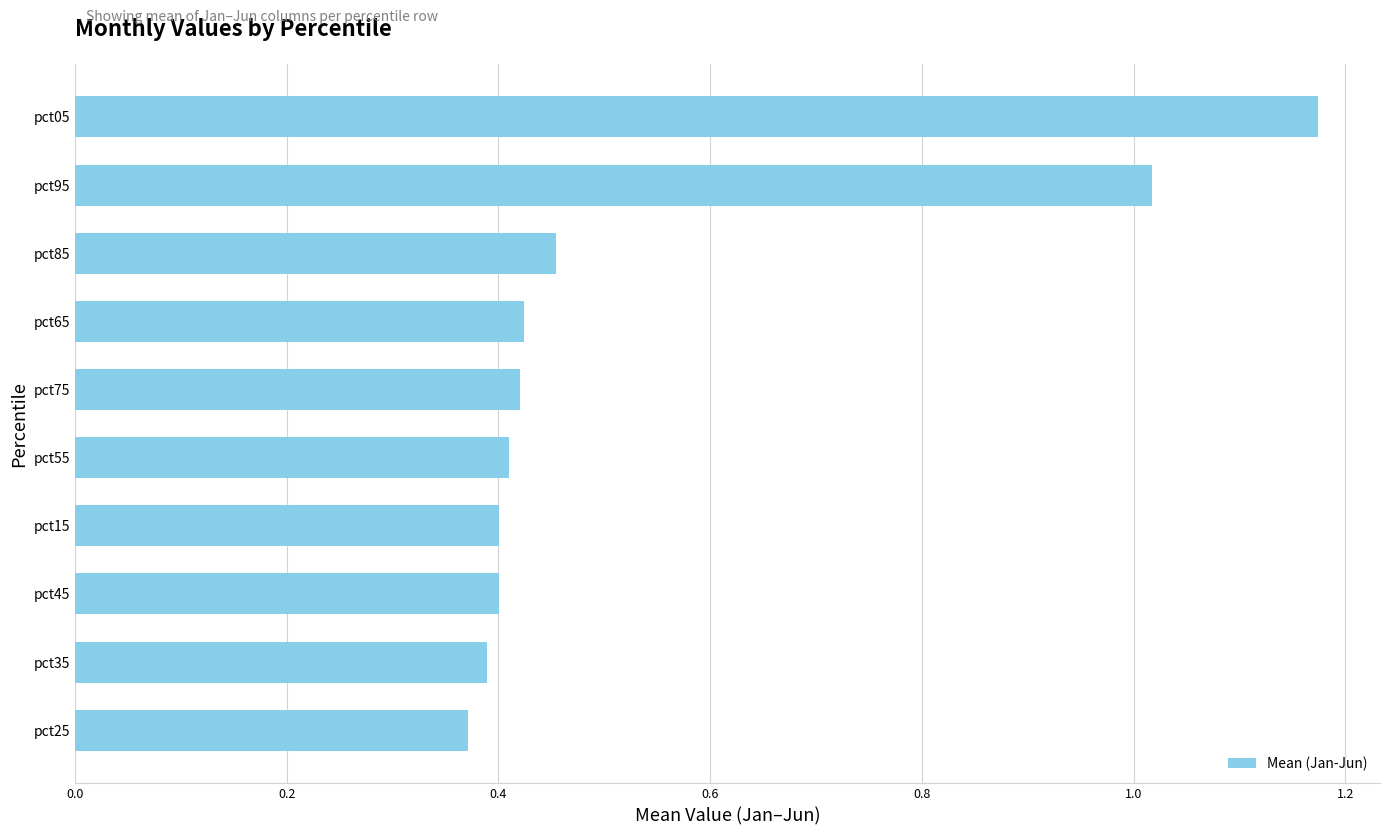

What is the sum of all values?

5.5